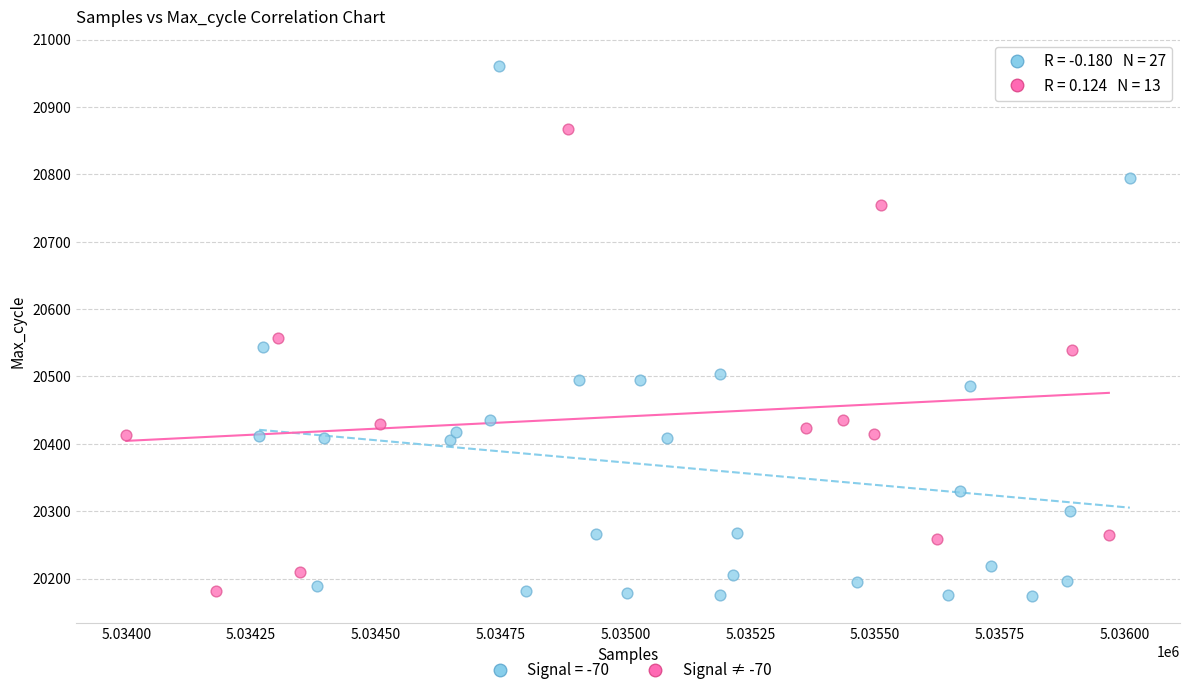

Which series has the largest Y range (max minus min)?

Signal = -70